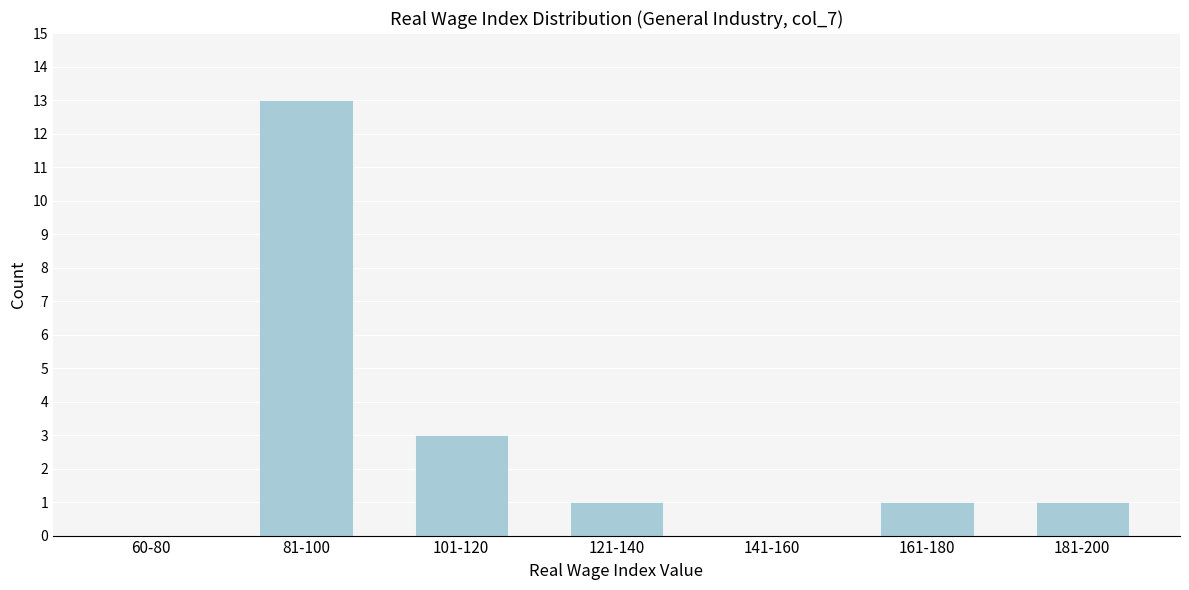

Reading left to right, list all the values displayed in this chart.

60-80=0	81-100=13	101-120=3	121-140=1	141-160=0	161-180=1	181-200=1